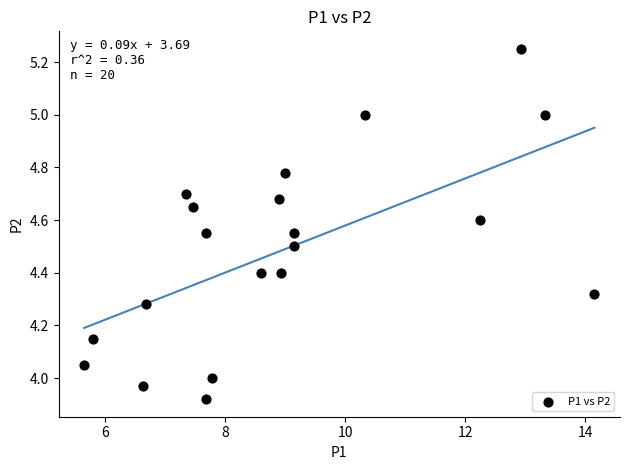

What is the range of Y values (max minus min)?

1.3